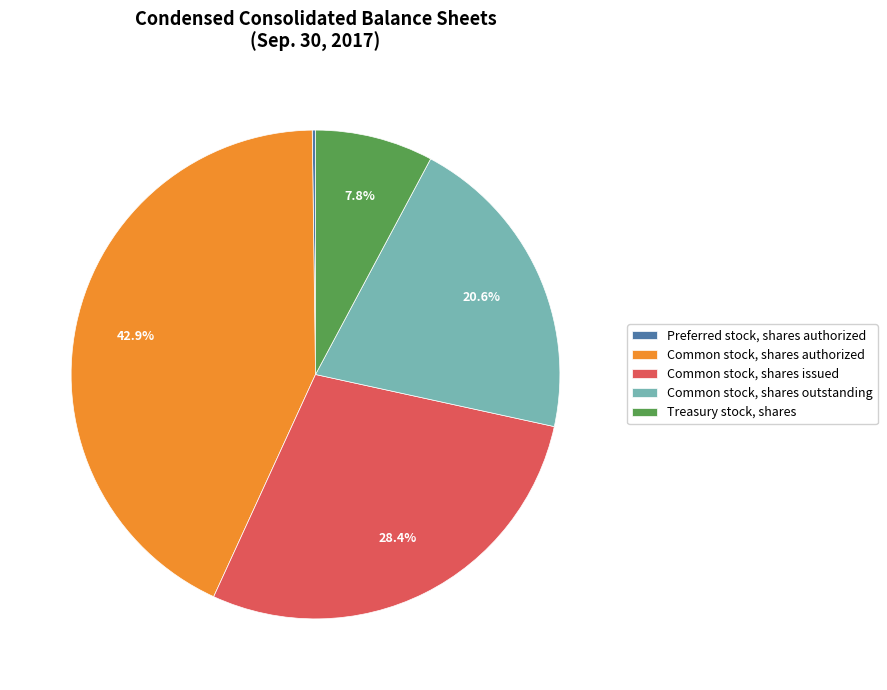

Which slice is the largest?

Common stock, shares authorized